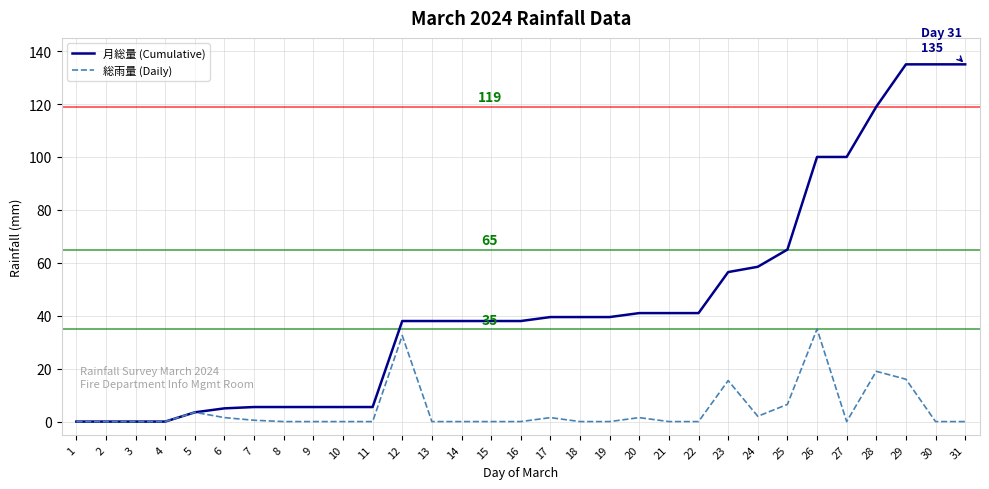

Which series has the largest range (max minus min)?

月総量 (Cumulative)